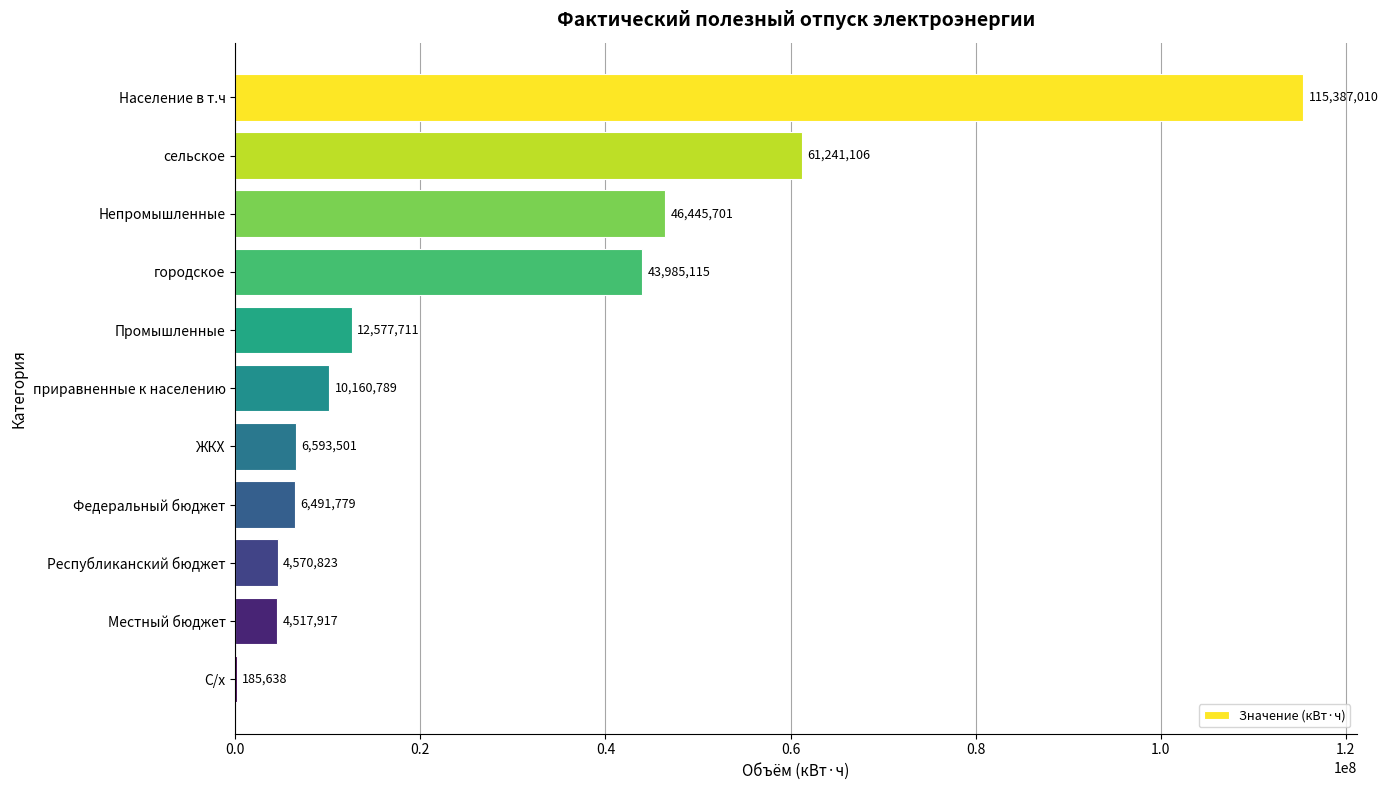

Where is the data nearest to the value 57786324?

сельское